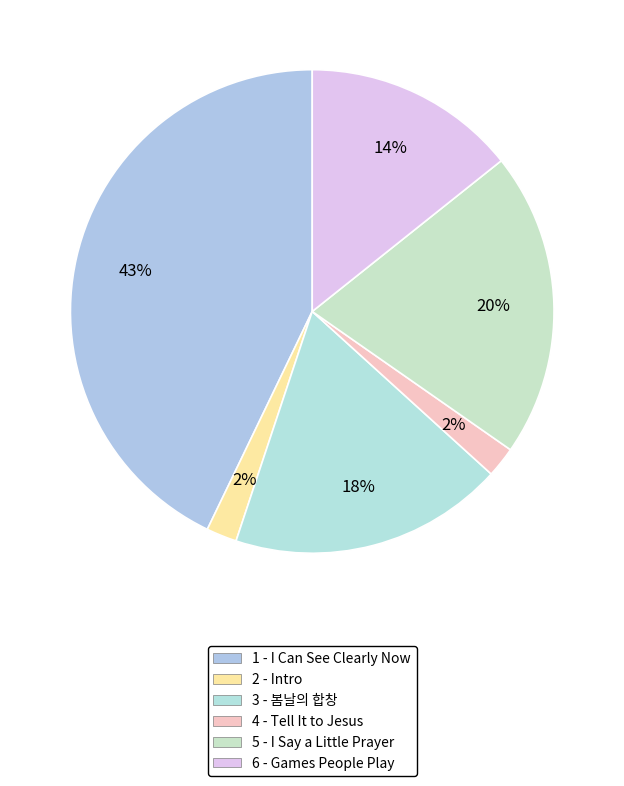

To the nearest percent, what is the average slice percentage?

17%